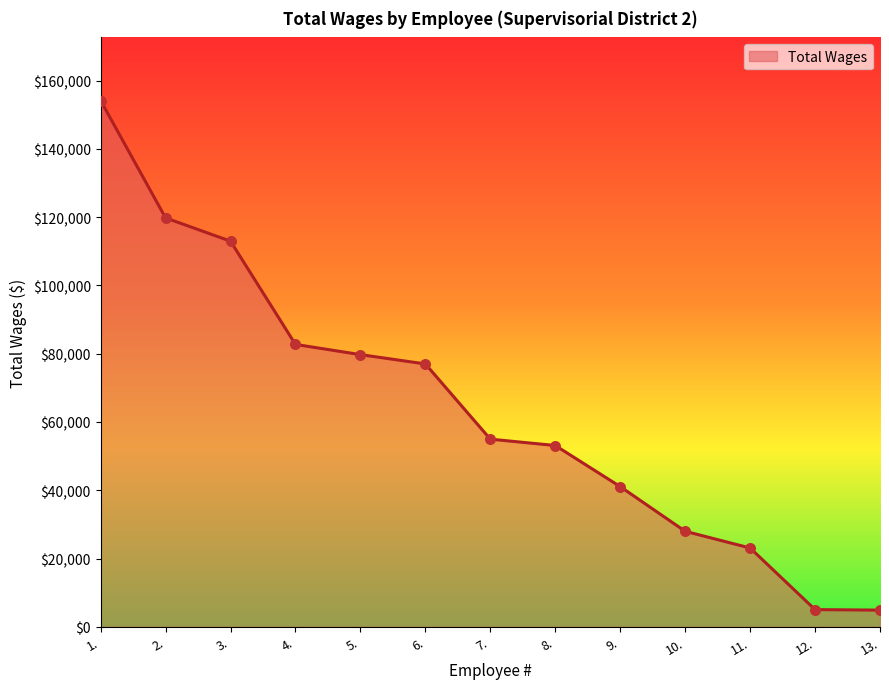

What is the change in value from 5. to 10.?

-51750